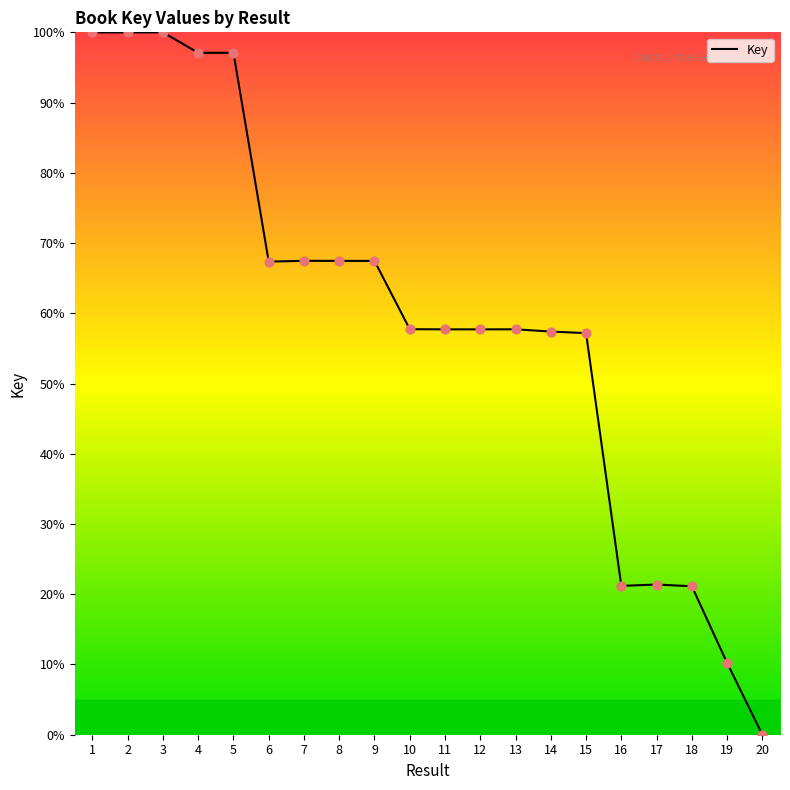

What is the change in value from 5 to 11?

-39.4